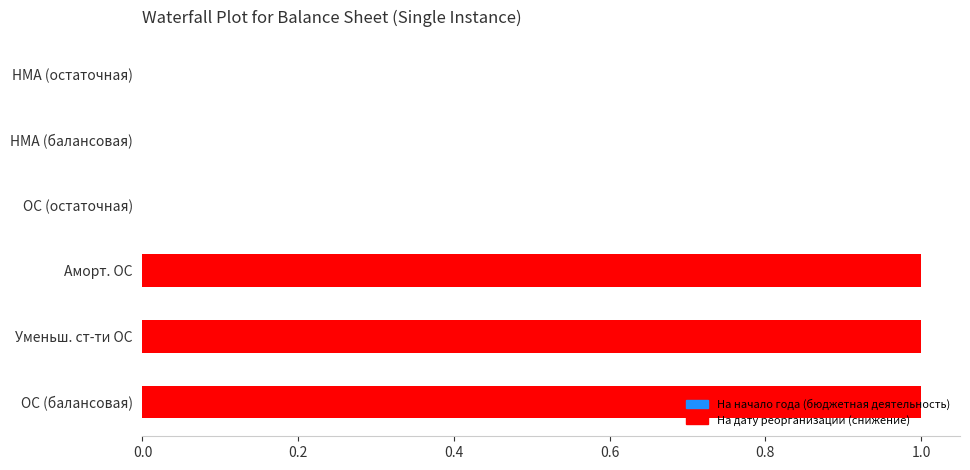

Between Аморт. ОС and НМА (балансовая), which is larger?

Аморт. ОС